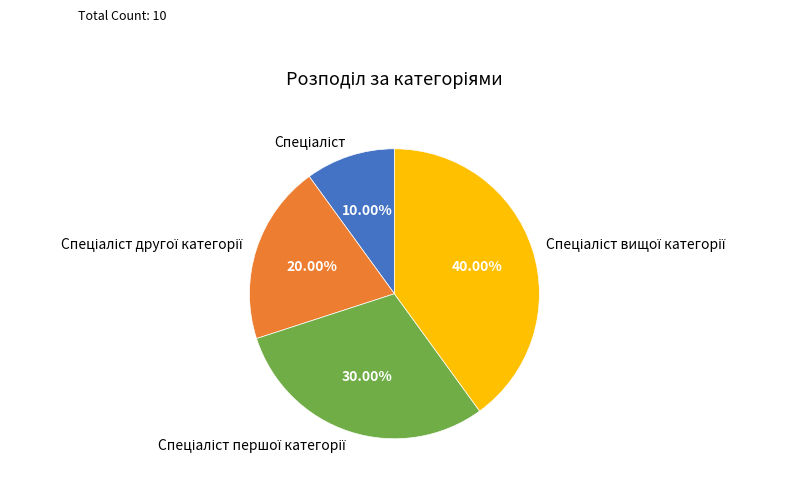

How many slices are in this pie chart?

4